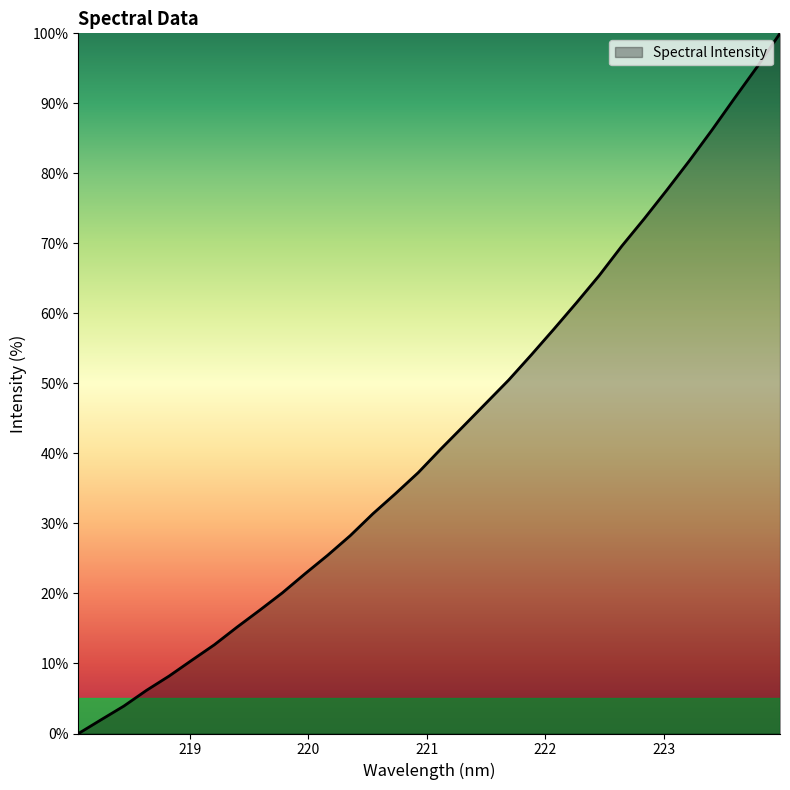

What is the maximum value shown in the chart?

100.0